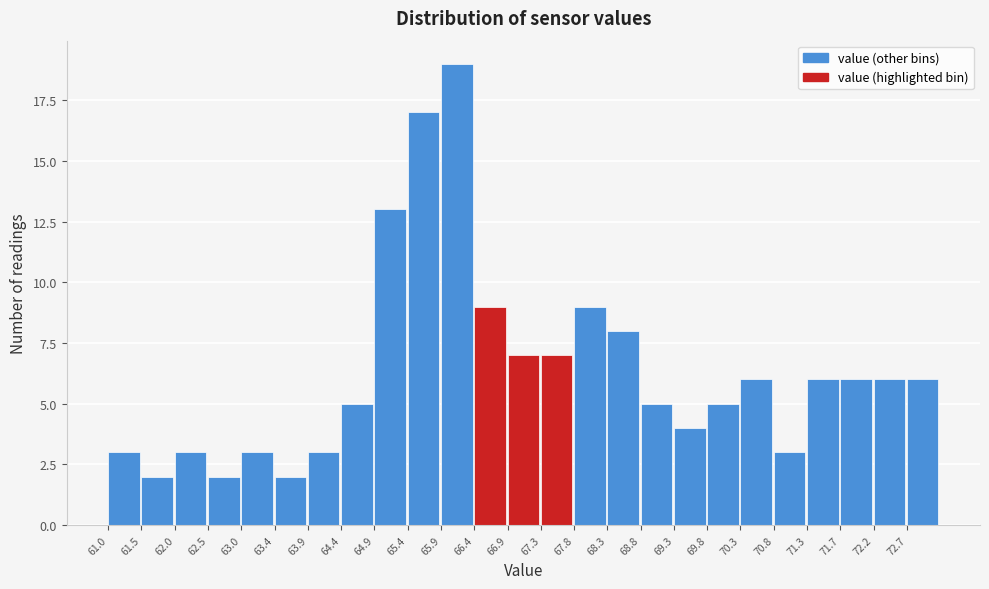

What is the height of the bar covering 61.00 to 61.50 on the x-axis? Neither the bar edges nor the heights are printed on the chart, so give them approximately, as read against the axes.

3